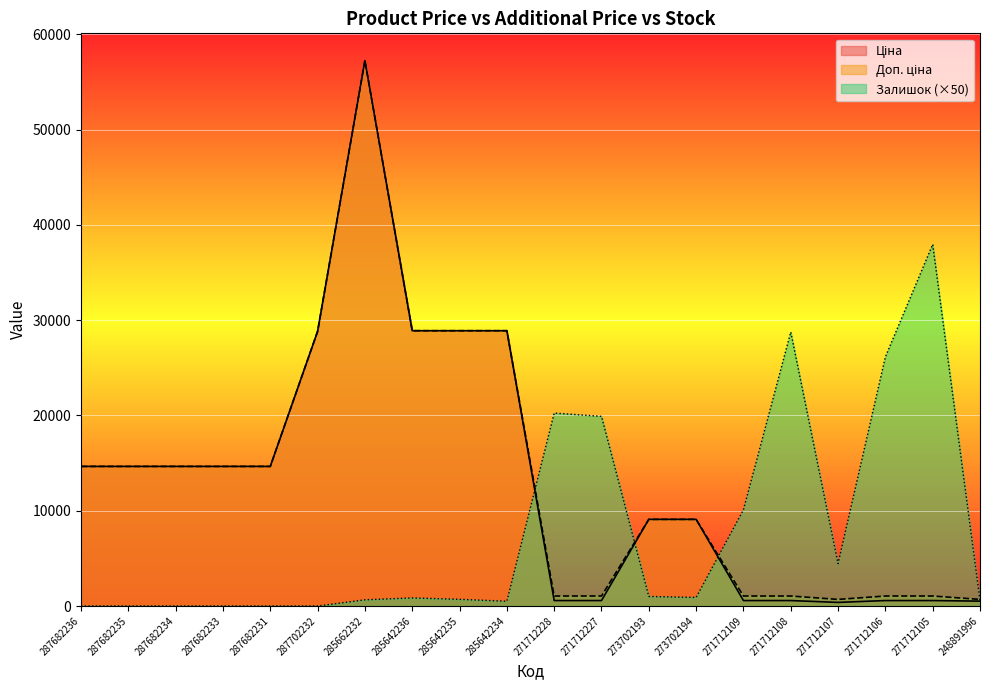

At which category is the sum across all series the highest?

285662232